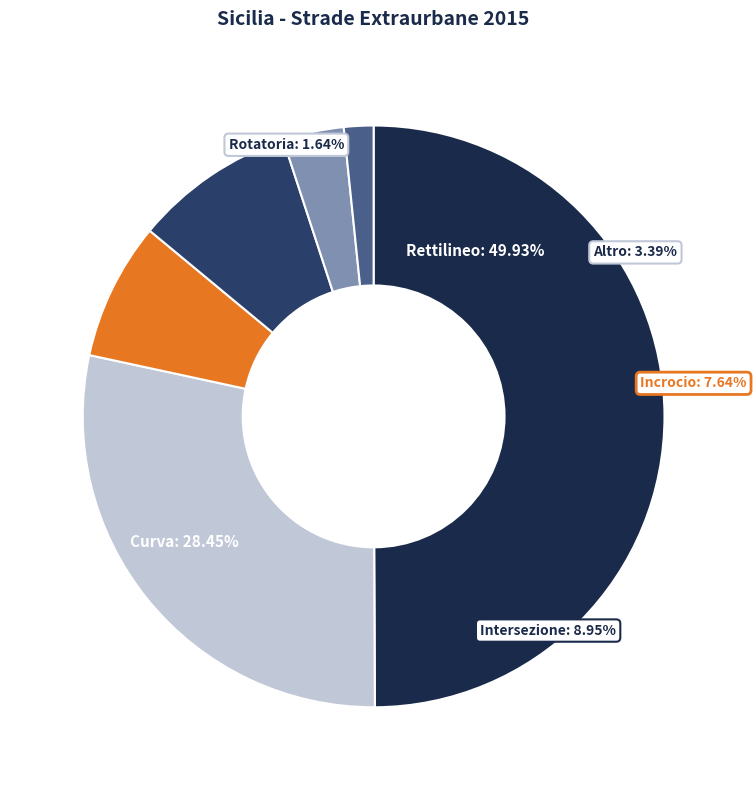

What percentage do Rettilineo and Altro together represent?

53.3%